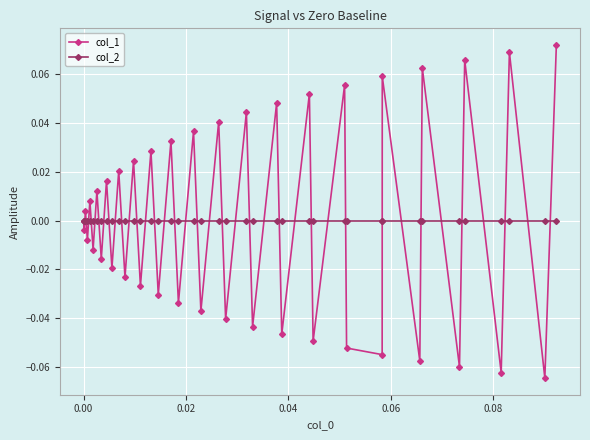

How many interior local peaks does the col_1 series have?

18